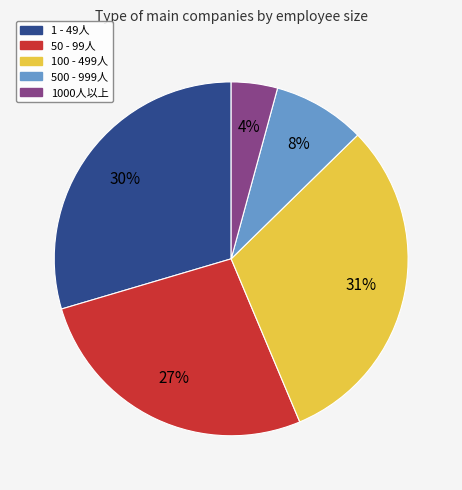

To the nearest percent, what is the difference between the largest and smallest slice percentages?

27%